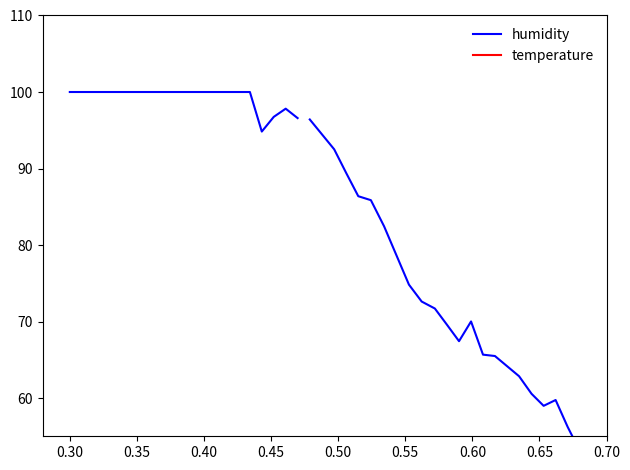

List the series in order of their peak value, highest first.

humidity, temperature